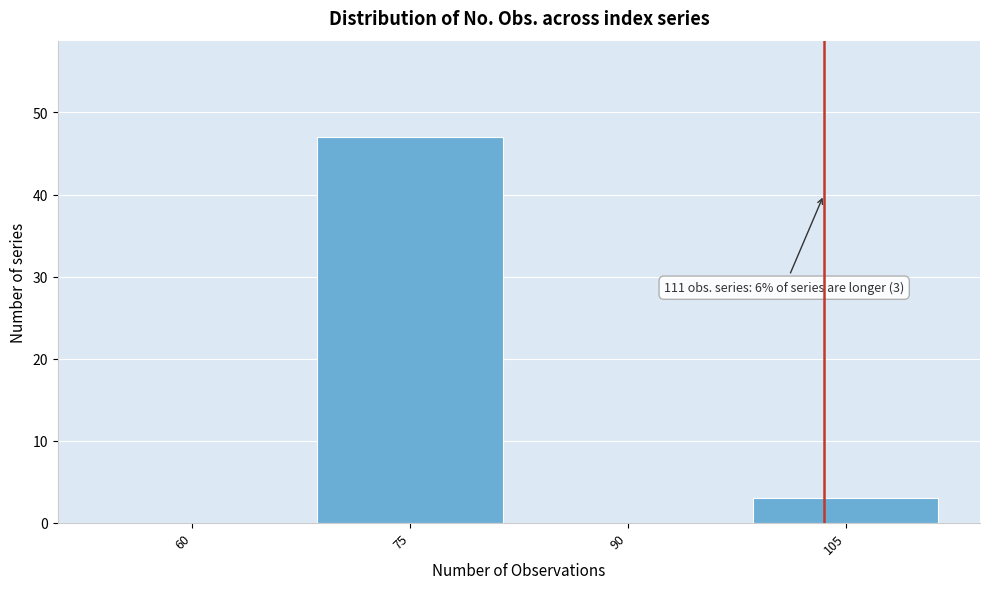

Reading left to right, list all the values displayed in this chart.

60=0	75=47	90=0	105=3